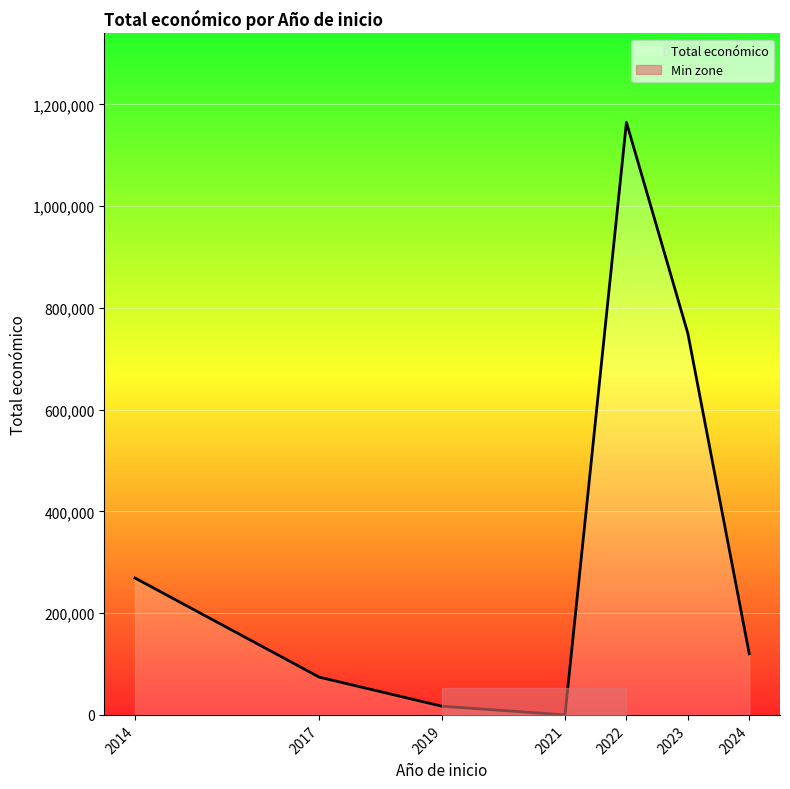

The value of Total económico at 2024 is 120000. True or false?

True